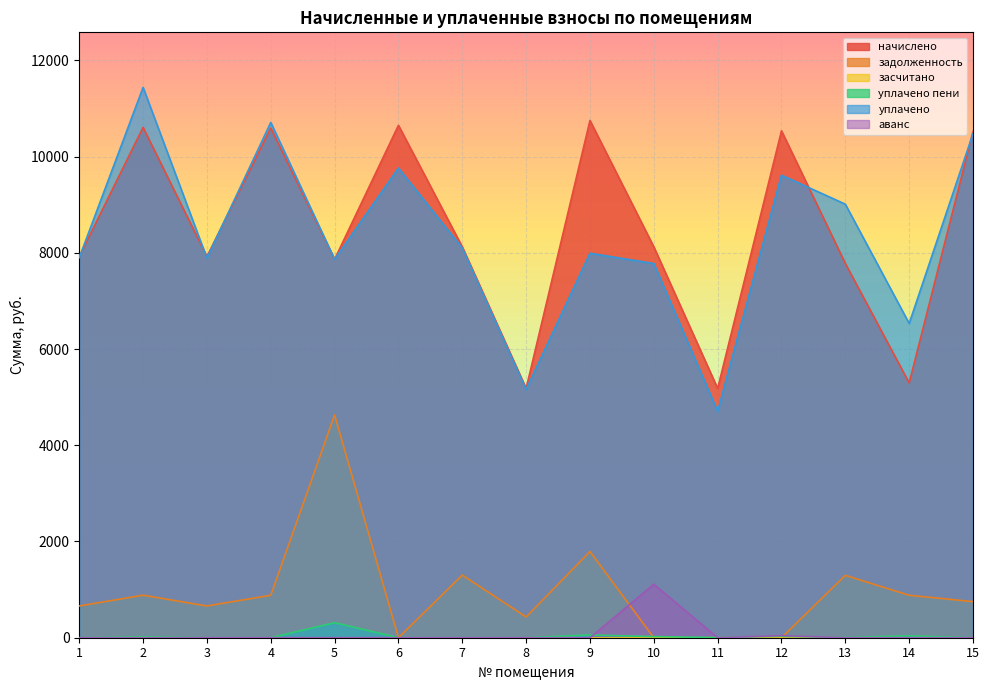

True or false: аванс and уплачено пени cross at least once.

True